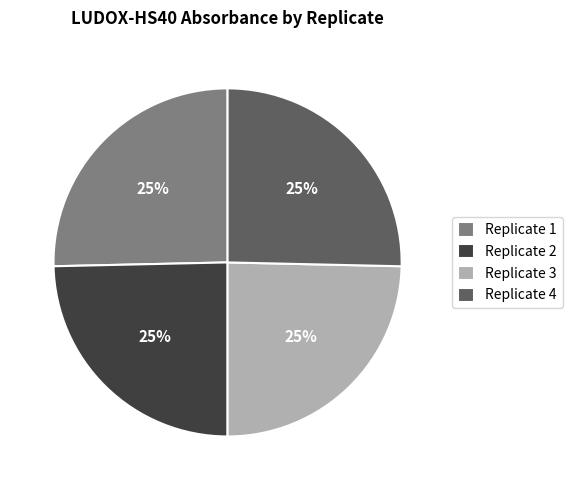

Count the number of slices in the pie.

4